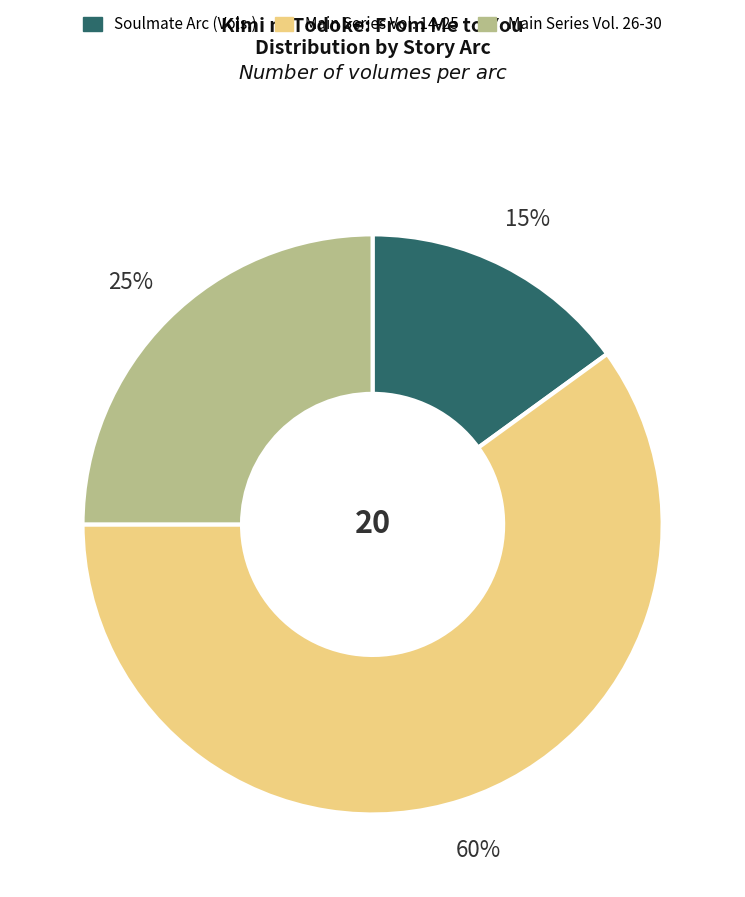

Is there any slice that represents more than half of the pie?

Yes